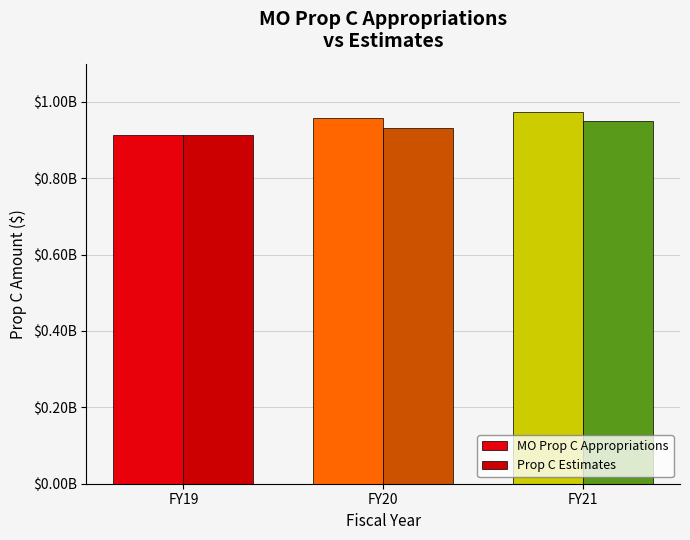

Where is Prop C Estimates nearest to the value 932424632?

FY20